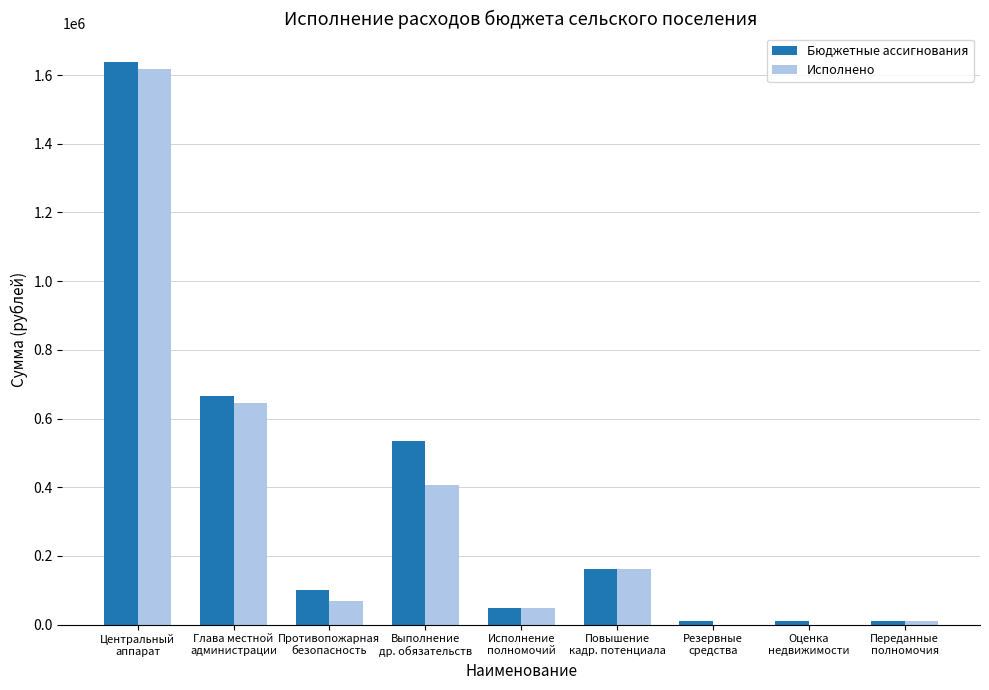

What is the highest value of the Бюджетные ассигнования series?

1638844.0